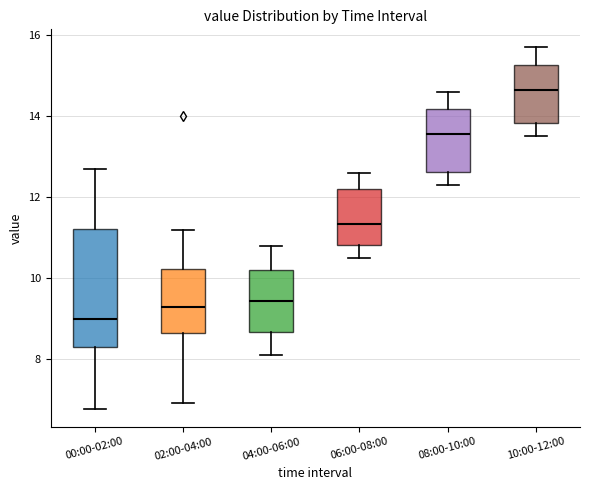

Where is the upper edge of the box for 02:00-04:00 on the y-axis? The values are not printed on the chart, so give them approximately, as read against the axis.

10.2